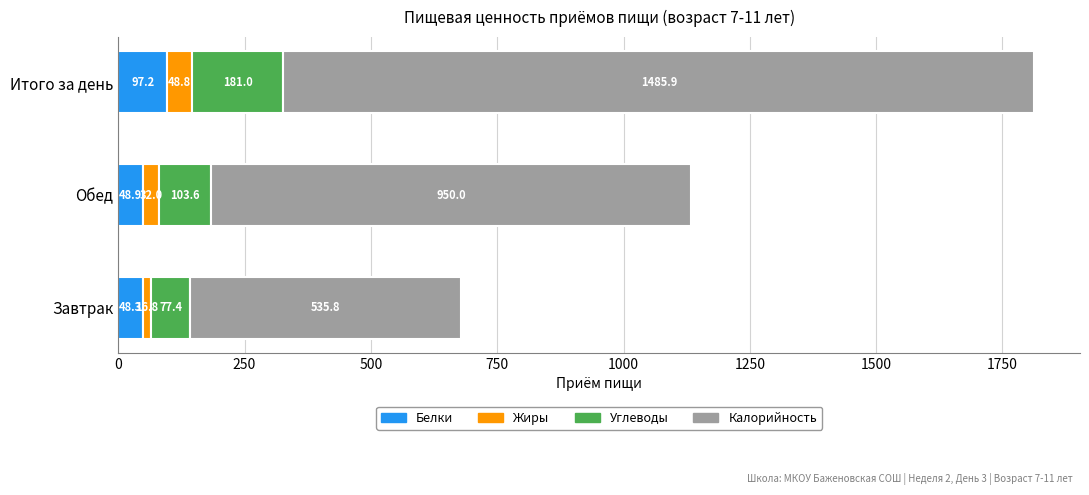

True or false: Белки has a value of 48.9 at Обед.

True